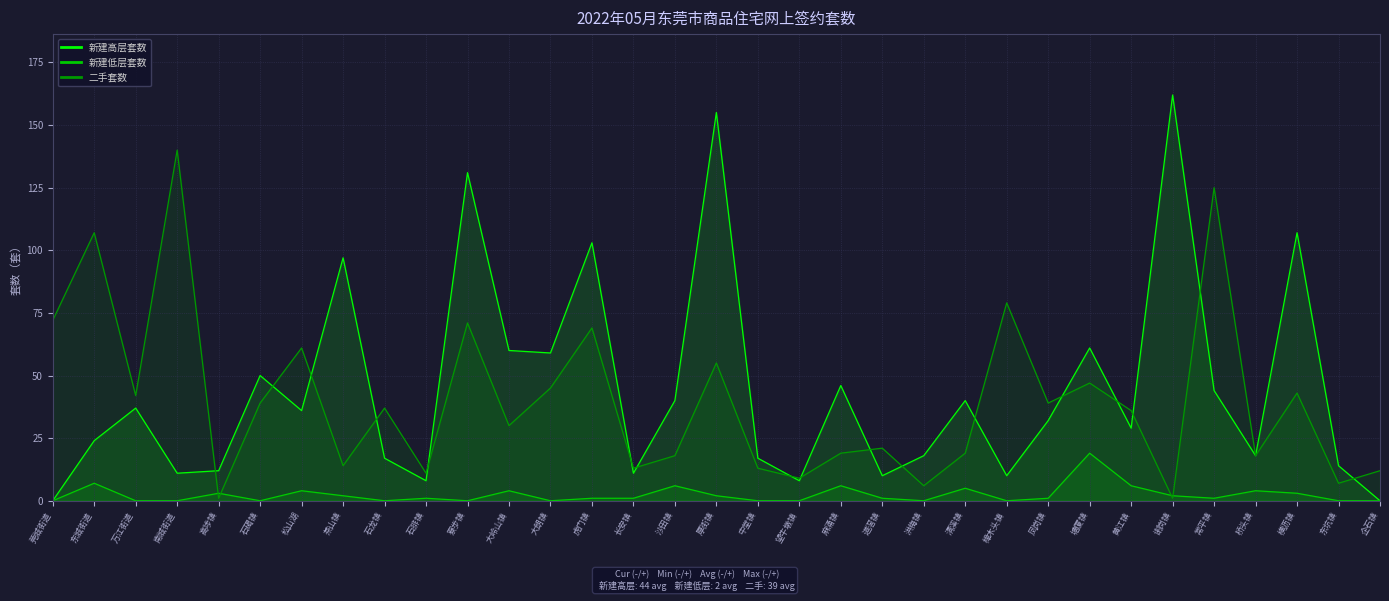

At which label does 二手套数 first exceed 36?

莞城街道